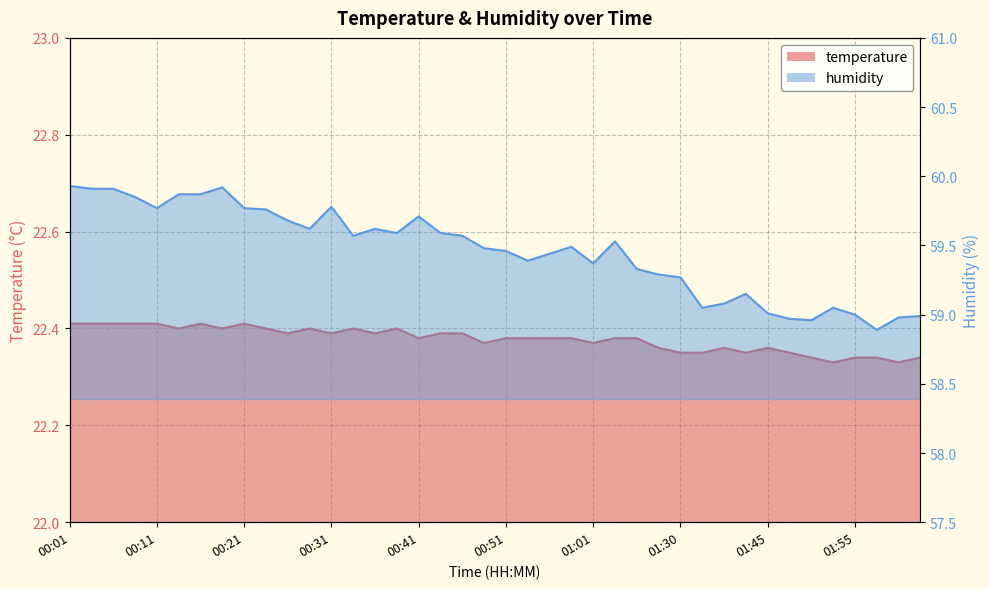

What is the label of the 34th point from the left?

01:47